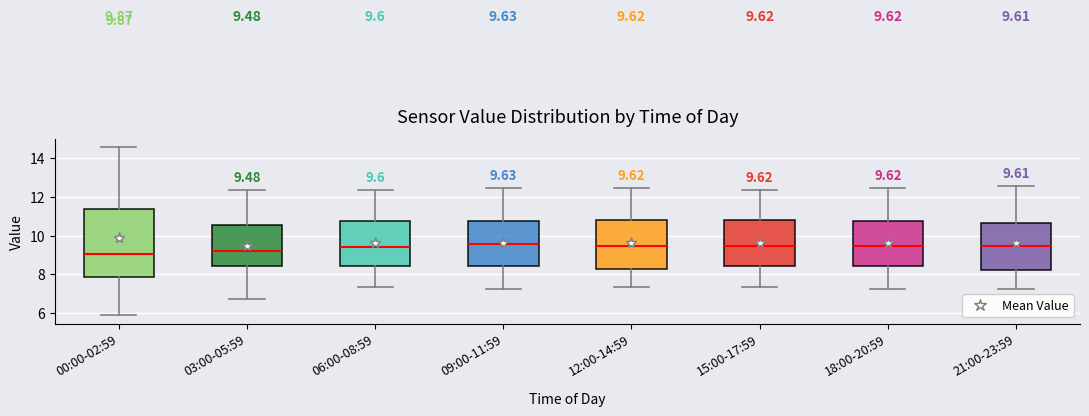

Comparing the boxes themselves (not the whiskers), which one is the tallest?

00:00-02:59